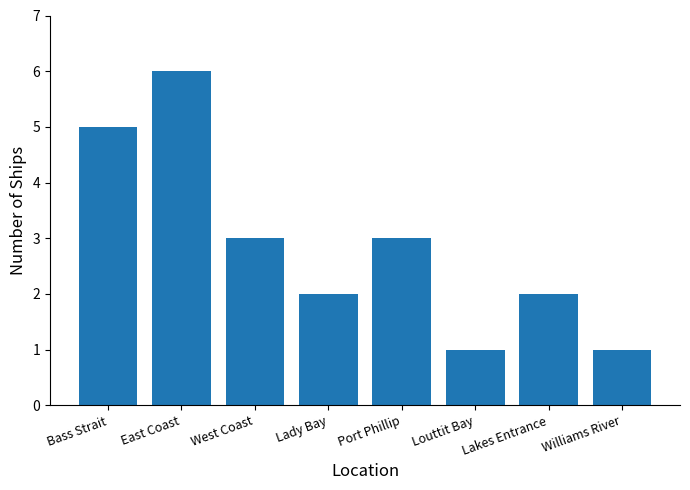

What is the average value?

3